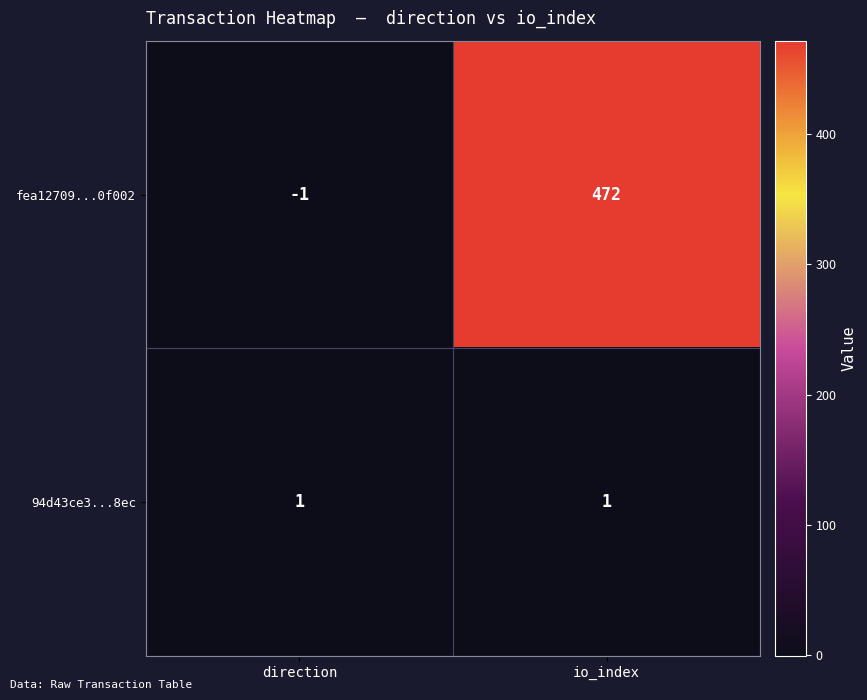

What is the difference between the highest and lowest values at direction?

2